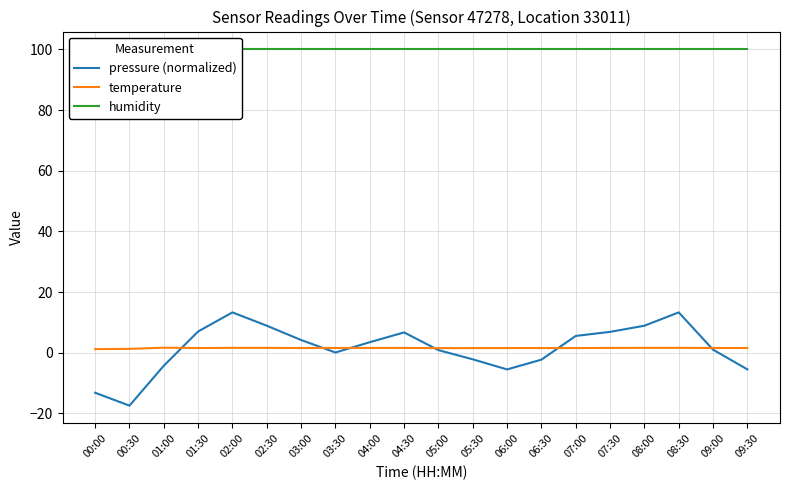

At which label is humidity closest to 100?

00:00